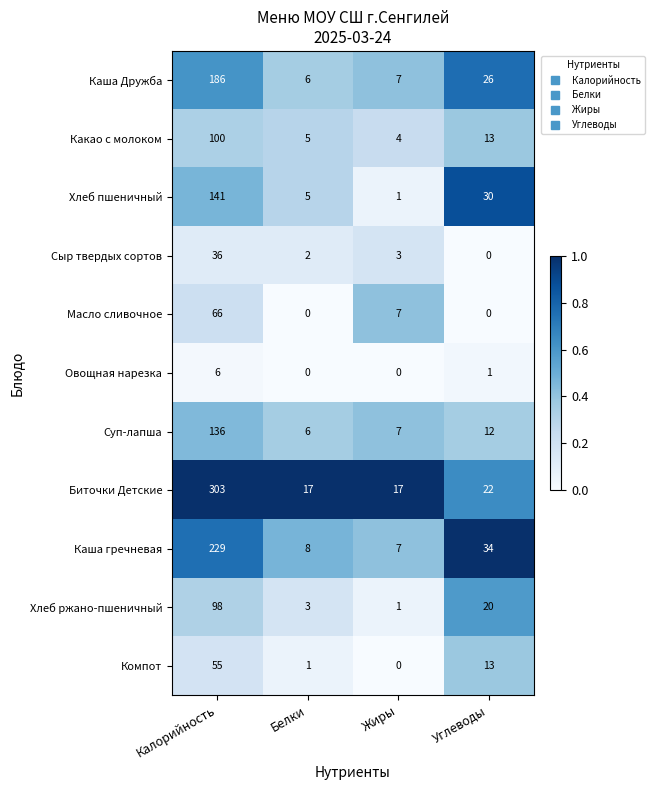

What is the sum of all Компот values?

69